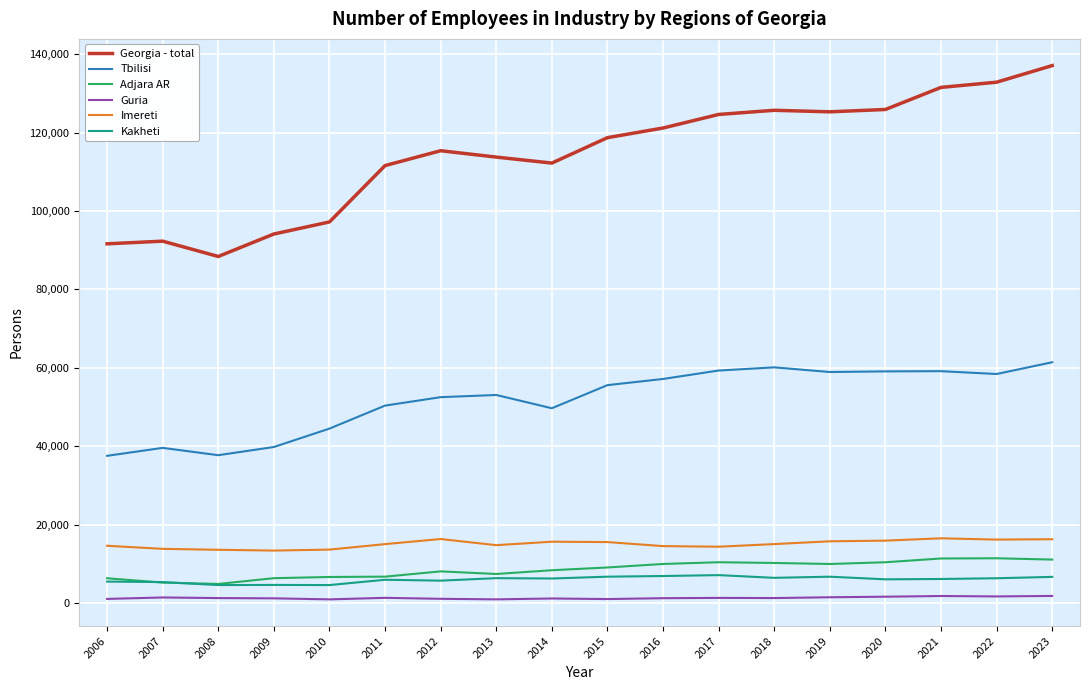

True or false: Imereti and Adjara AR intersect in this chart.

False